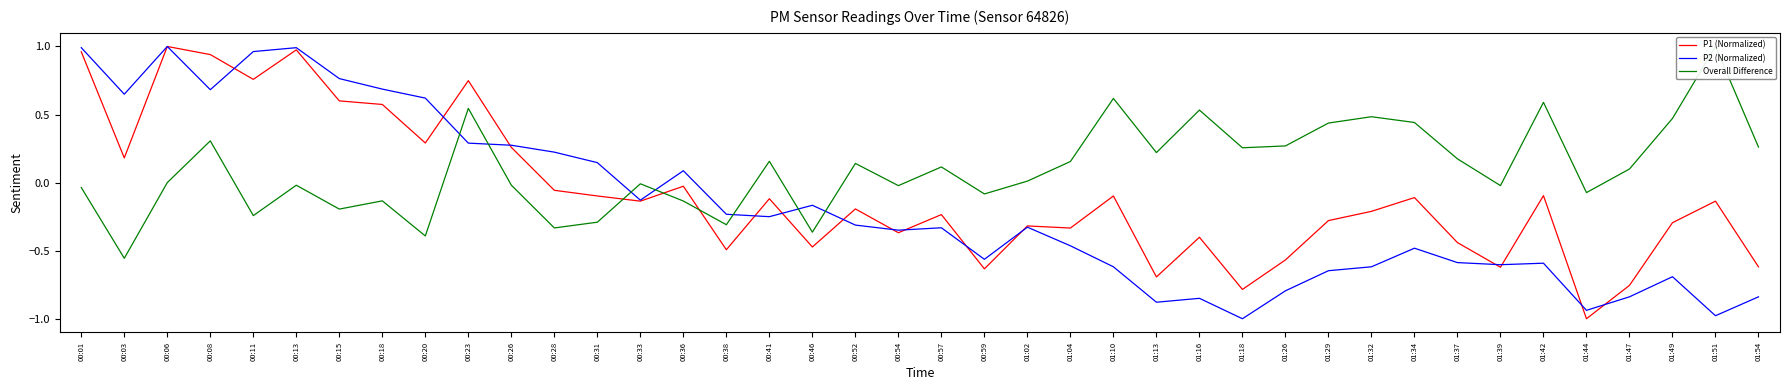

What is the maximum value shown in the chart?

1.0